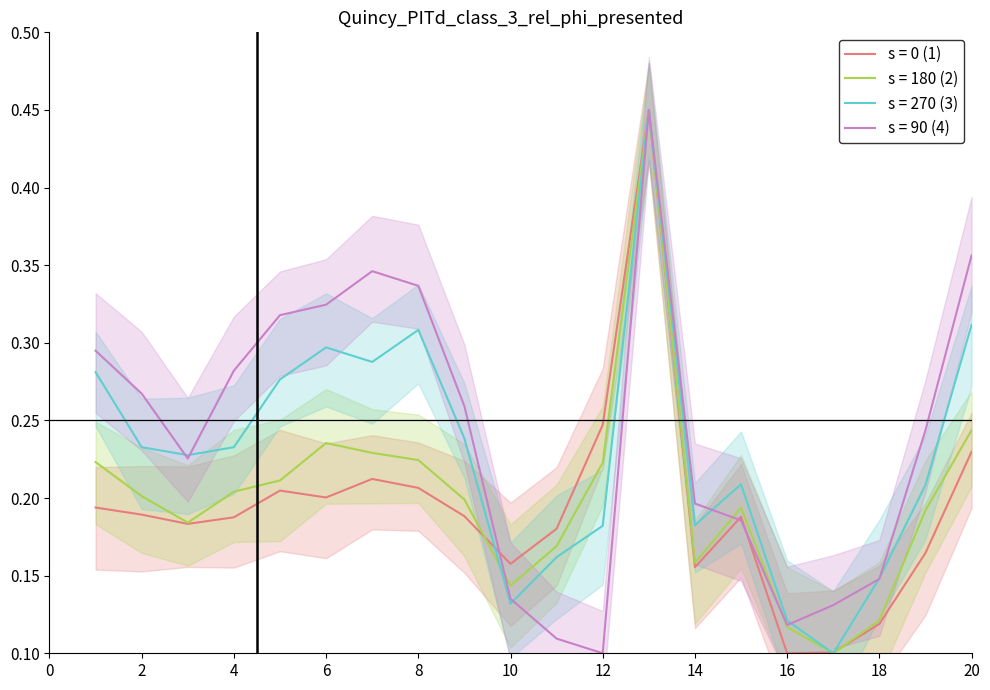

Is it true that s = 180 (2) equals 0.1 at 8?

False